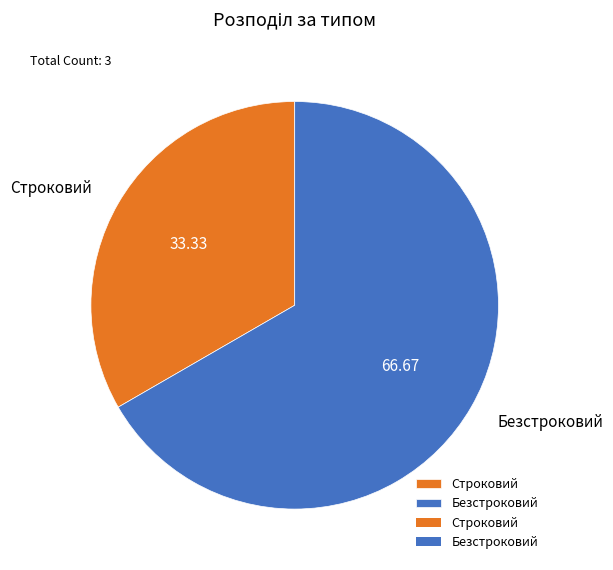

Which category has the biggest portion of the pie?

Безстроковий